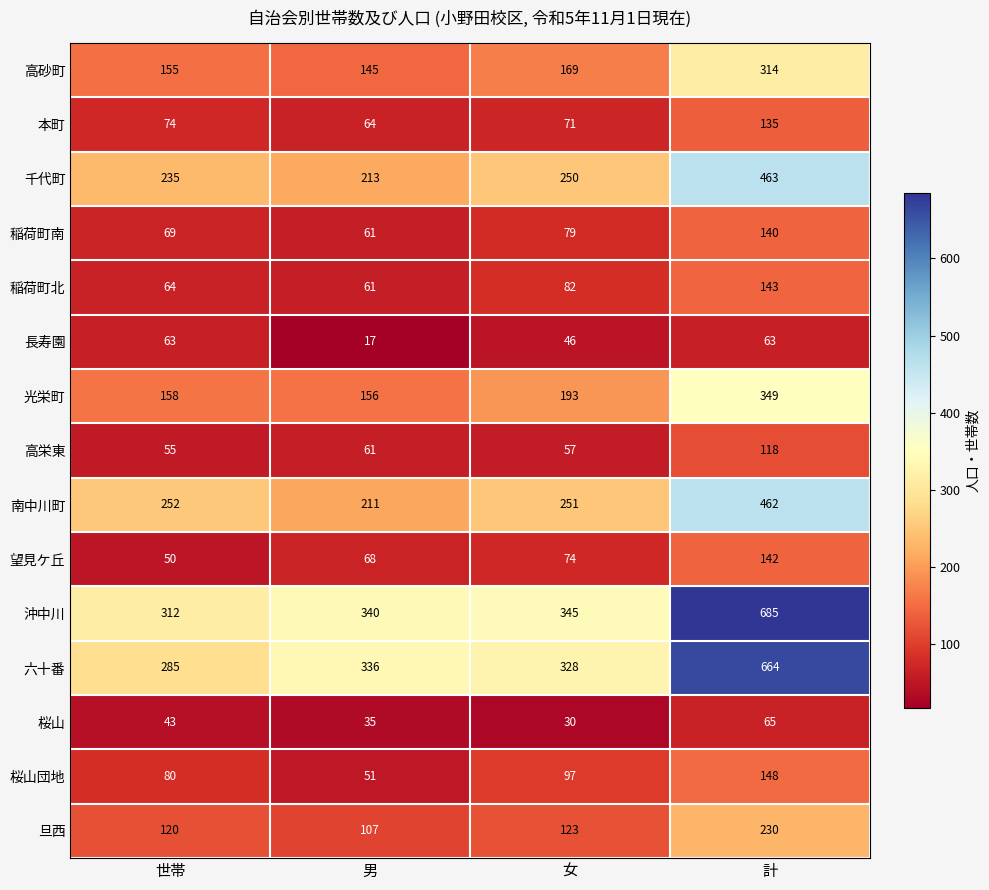

At how many categories does at least one series exceed 533?

1